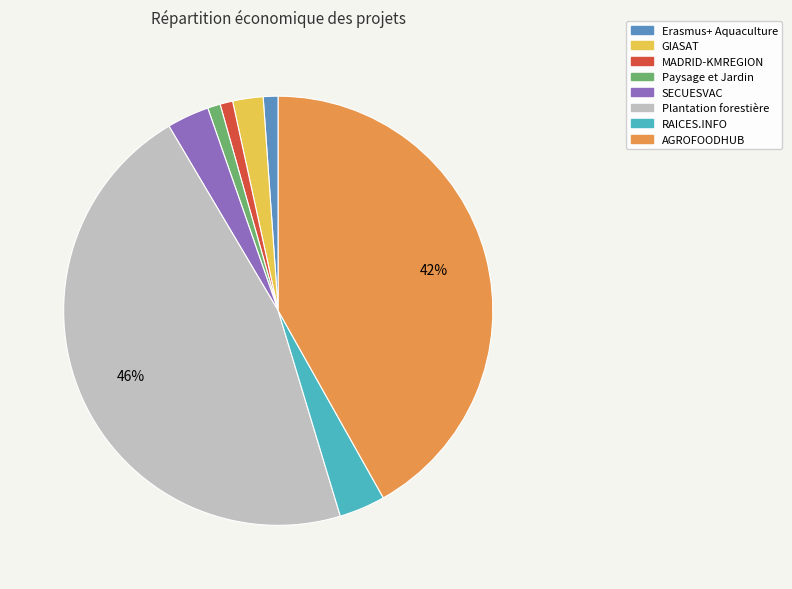

To the nearest percent, what is the difference between the largest and smallest slice percentages?

45%